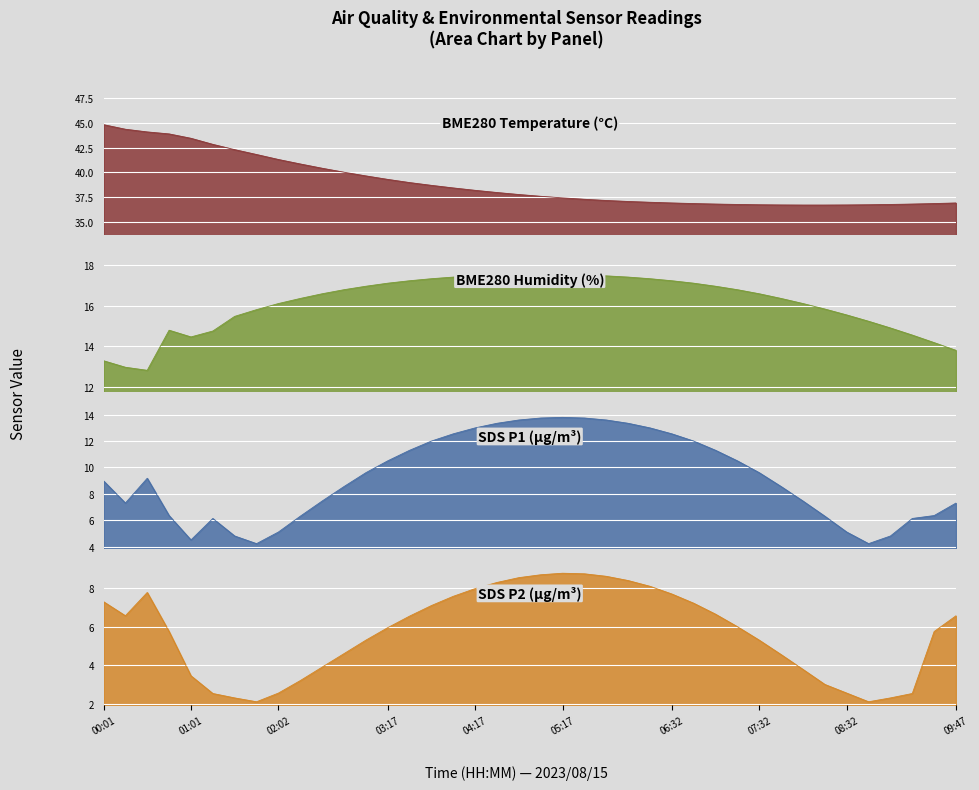

The SDS_P1 series shows 11.8 at 02:32. True or false?

False